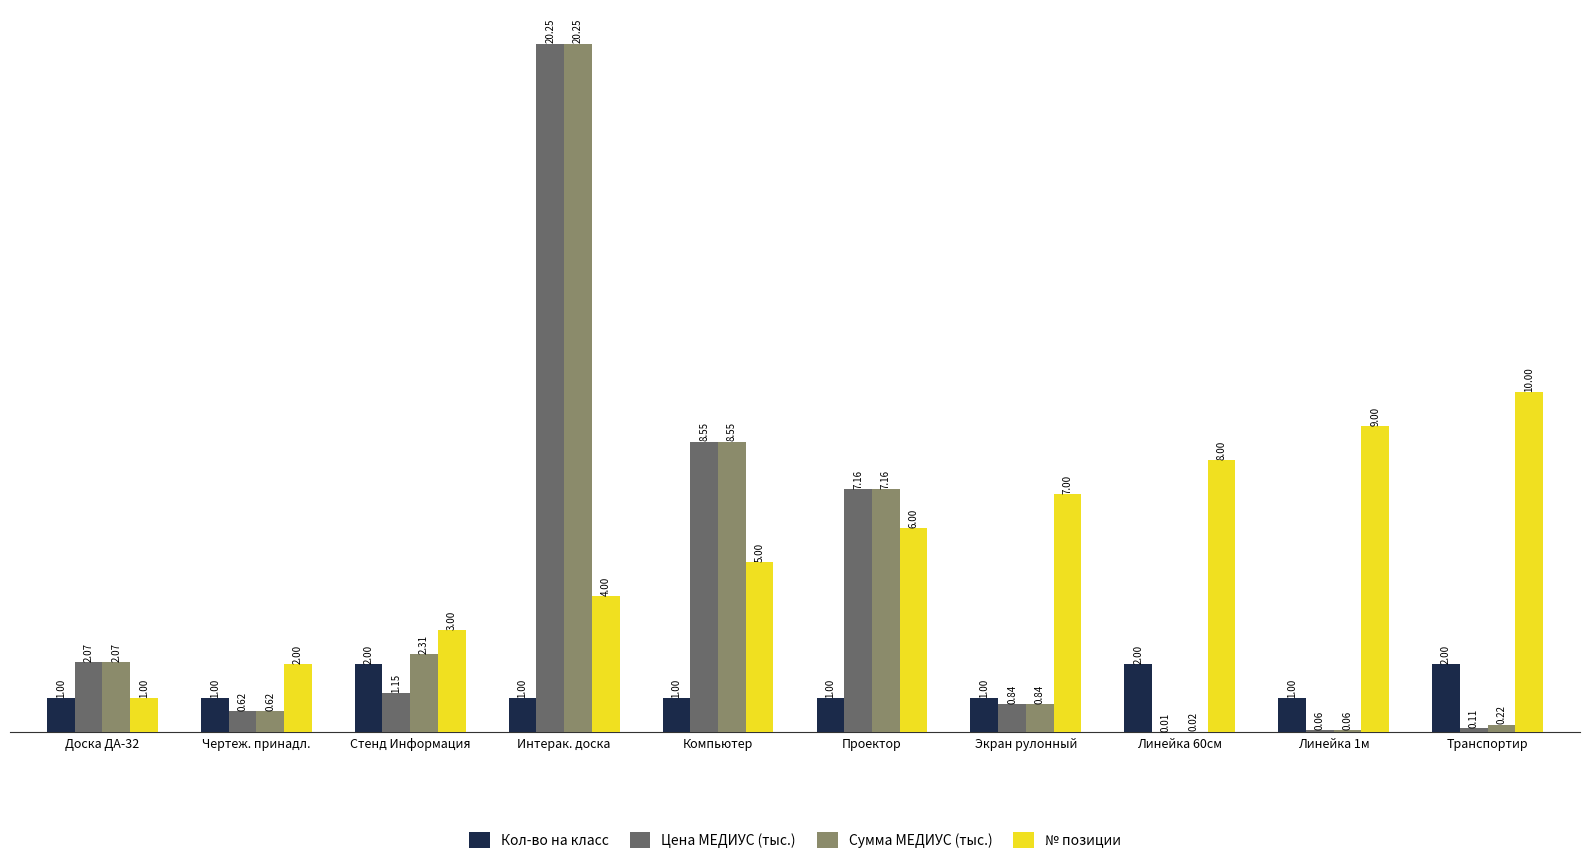

Which series has the largest range (max minus min)?

Цена МЕДИУС (тыс.)